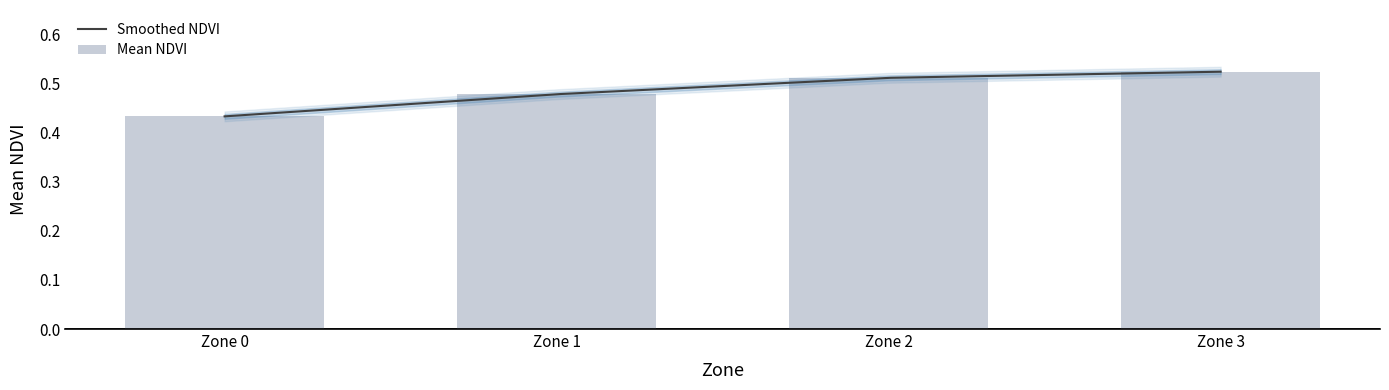

Reading left to right, extract all data points from this chart.

Zone 0=0.4	Zone 1=0.5	Zone 2=0.5	Zone 3=0.5